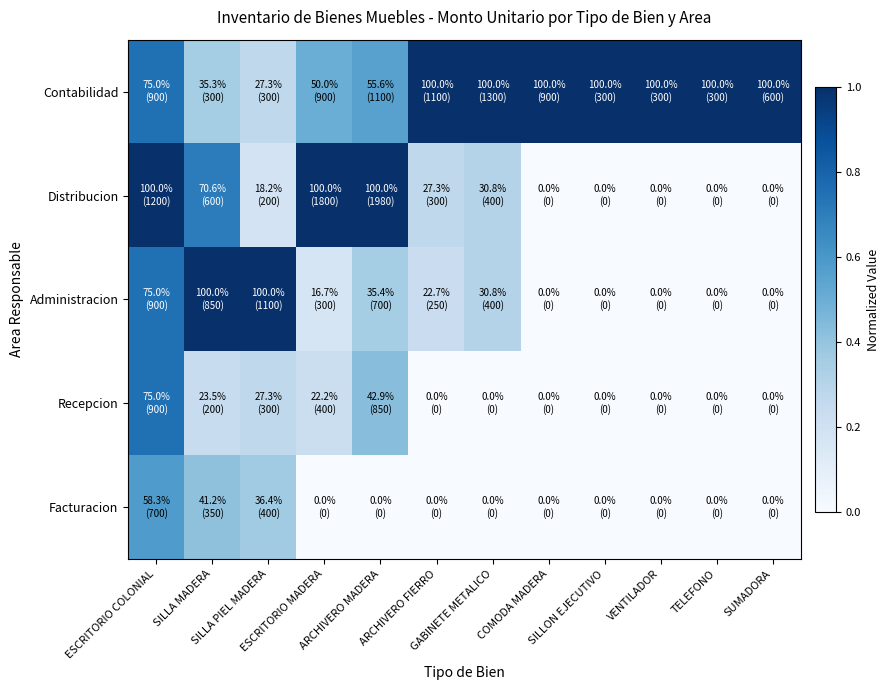

Between COMODA MADERA and SILLON EJECUTIVO, which is larger?

COMODA MADERA